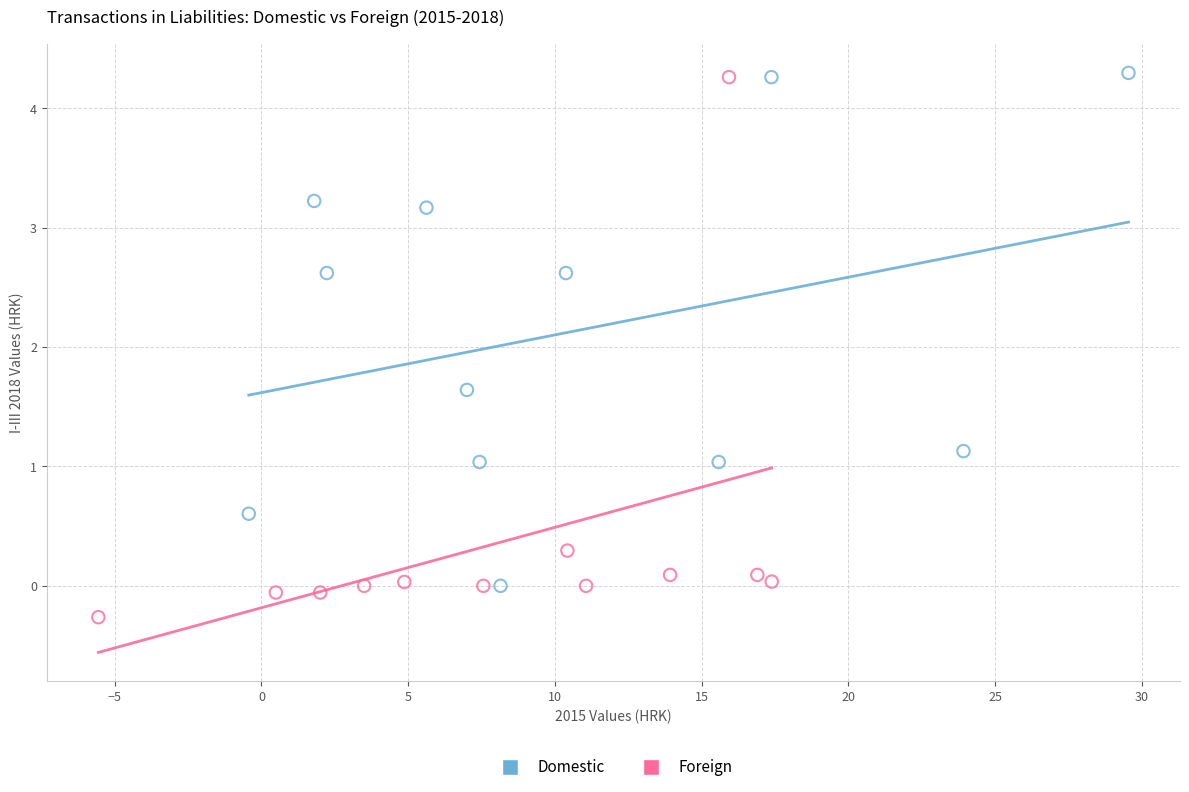

Which series reaches the minimum Y coordinate?

Foreign